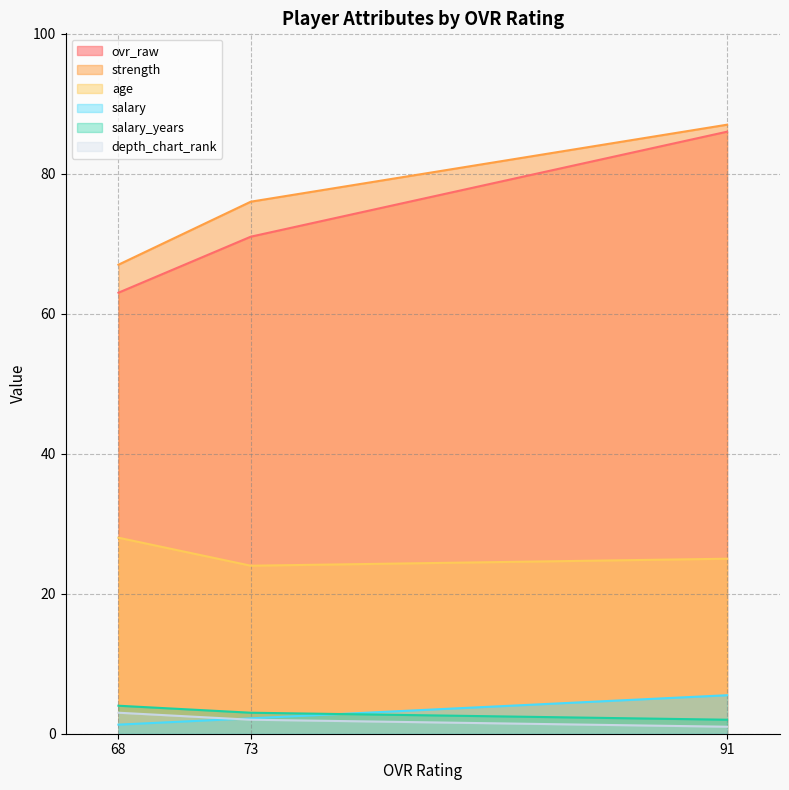

Is the value of ovr_raw at 73 greater than the value of salary_years at 68?

Yes